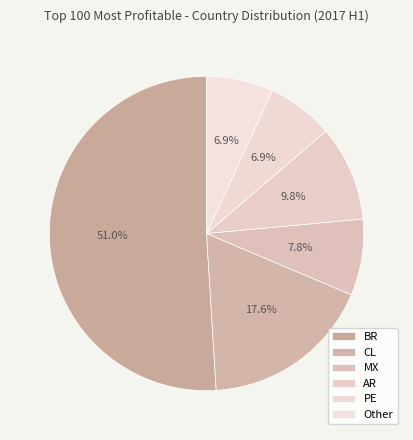

How many segments does this pie chart have?

6